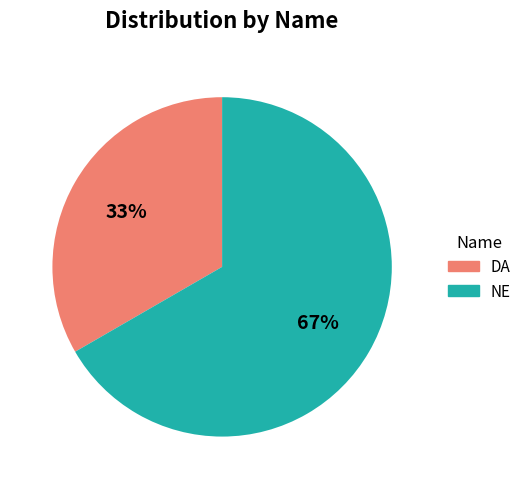

To the nearest percent, what is the average slice percentage?

50%